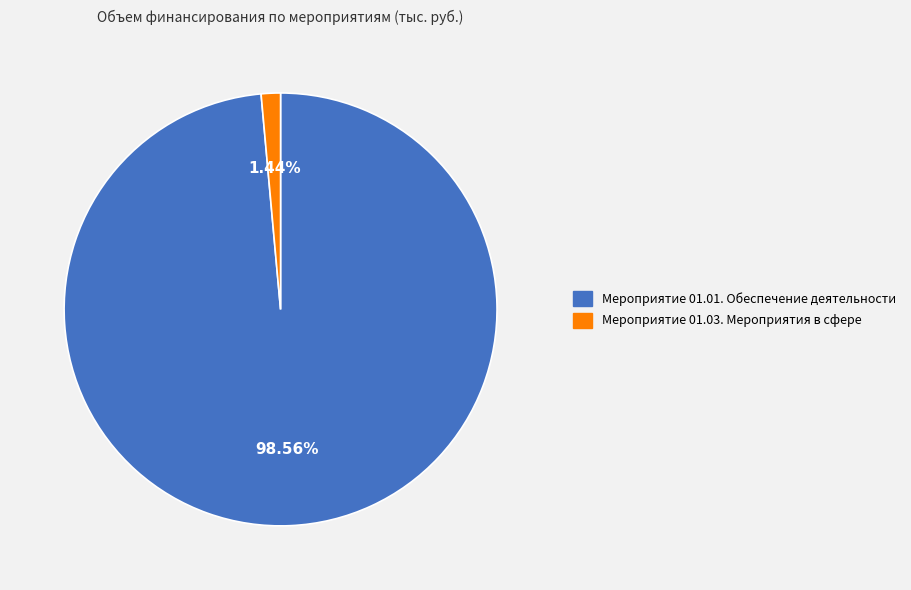

Between Мероприятие 01.03. Мероприятия в сфере and Мероприятие 01.01. Обеспечение деятельности, which is larger?

Мероприятие 01.01. Обеспечение деятельности